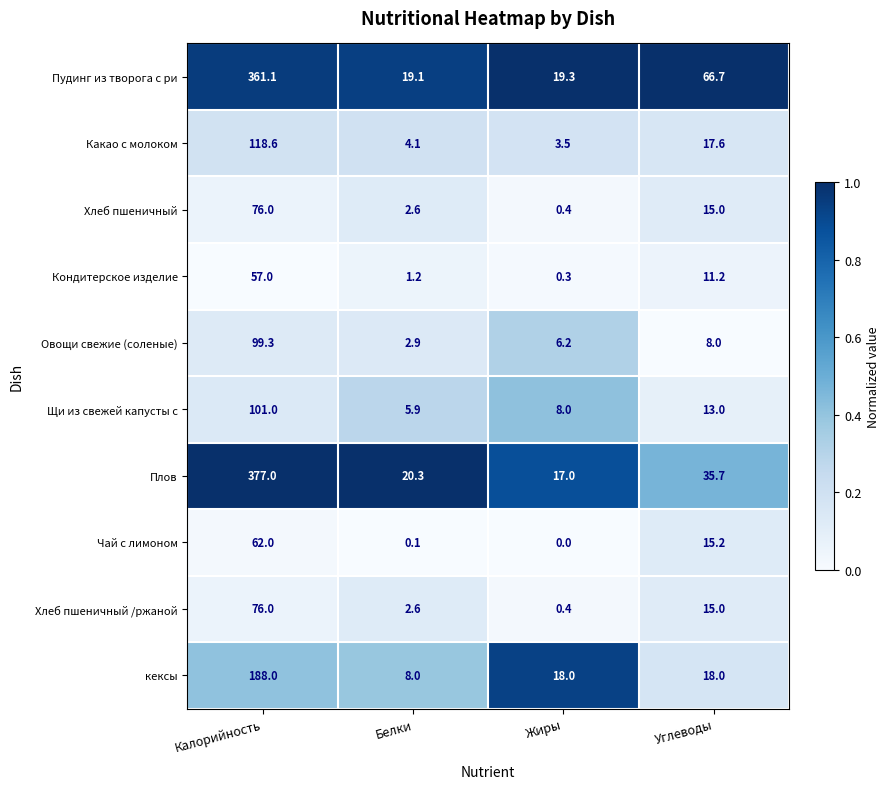

What is the sum of the Хлеб пшеничный values at Белки and Жиры?

3.0